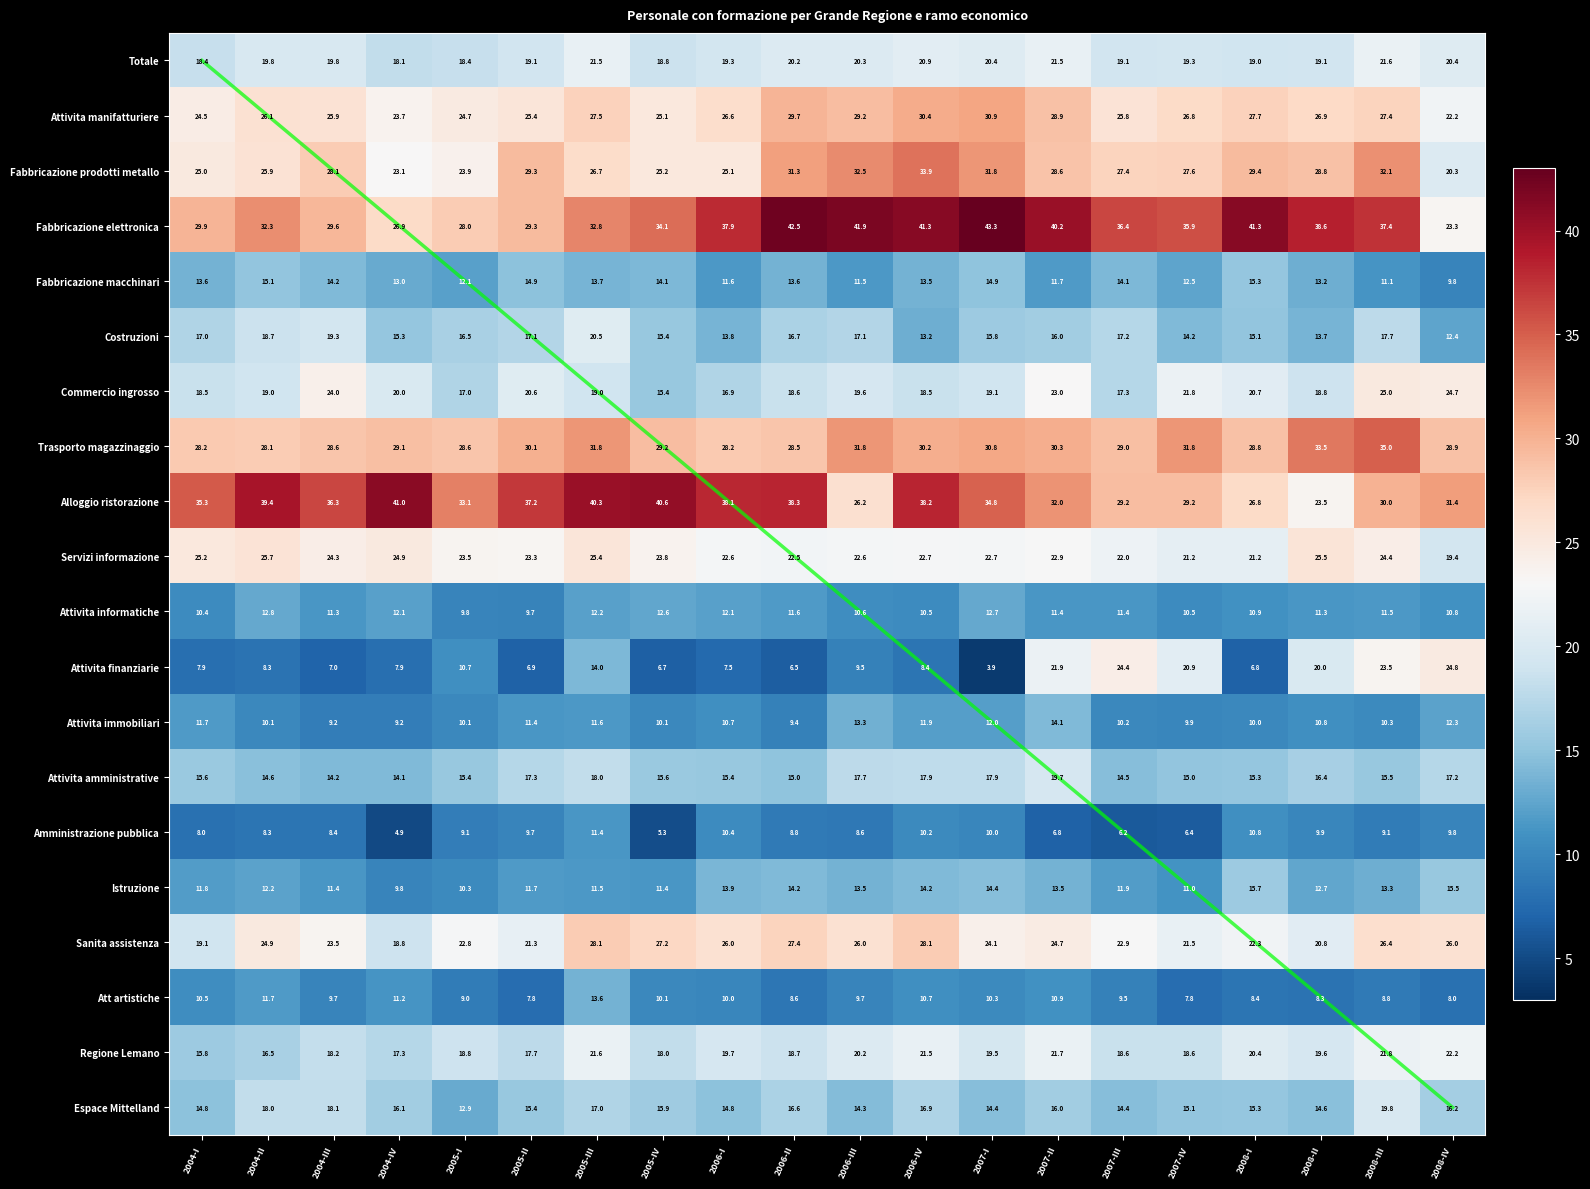

What is the average value of the Commercio ingrosso series?

19.9